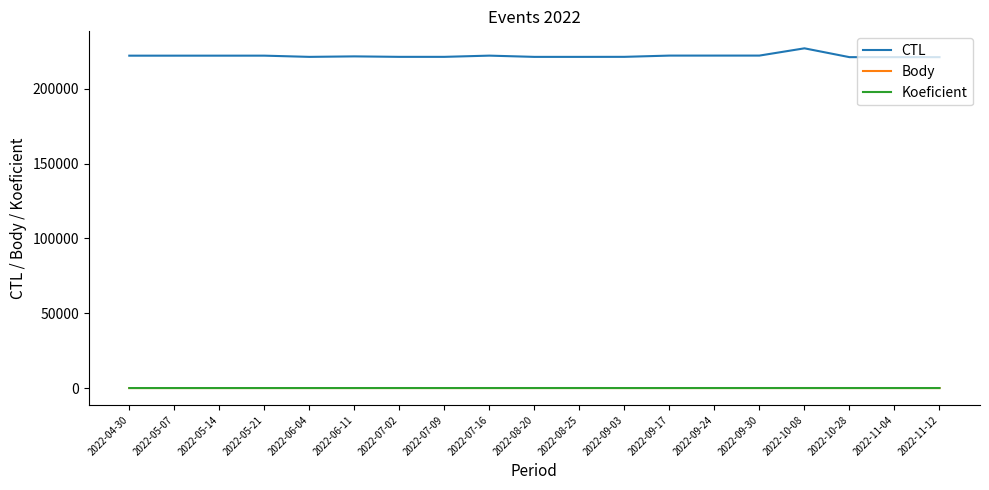

What is the average value of the Body series?

3.3